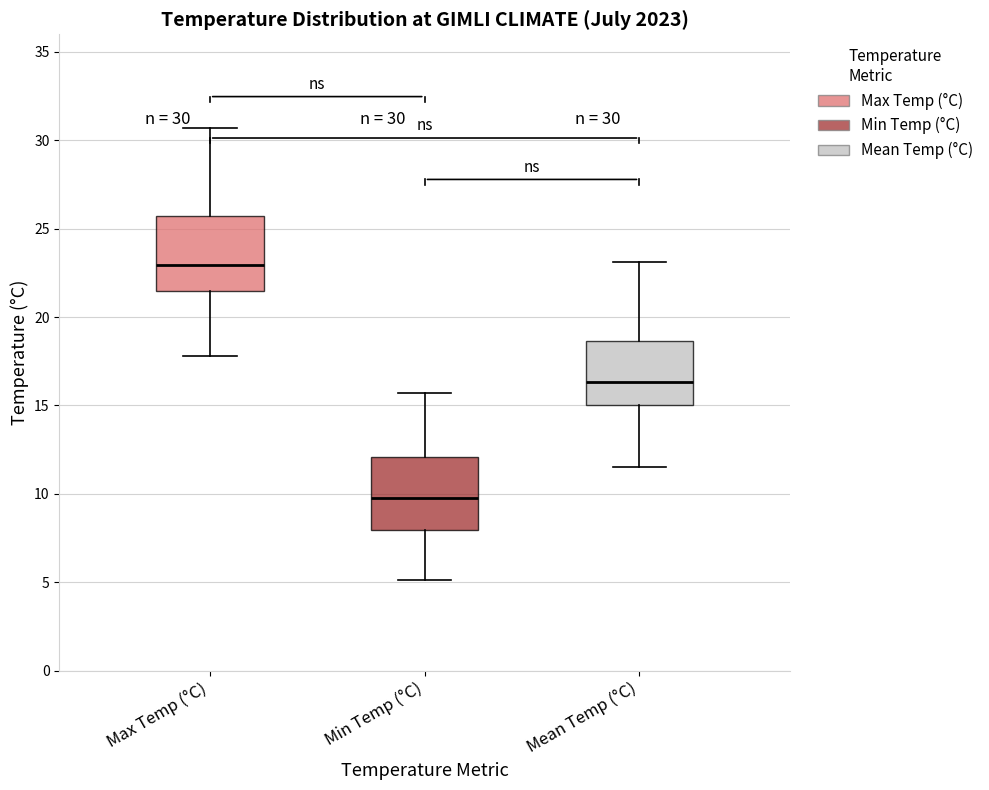

Which box's median line is the lowest?

Min Temp (°C)